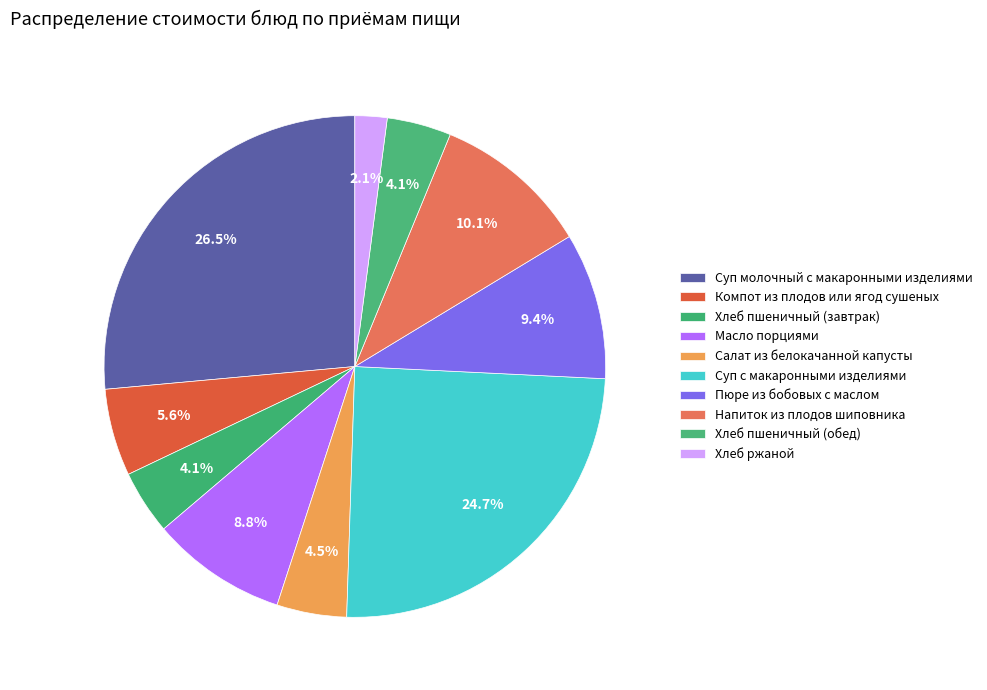

Rank the categories by value from lowest to highest.

Хлеб ржаной, Хлеб пшеничный (завтрак), Хлеб пшеничный (обед), Салат из белокачанной капусты, Компот из плодов или ягод сушеных, Масло порциями, Пюре из бобовых с маслом, Напиток из плодов шиповника, Суп с макаронными изделиями, Суп молочный с макаронными изделиями